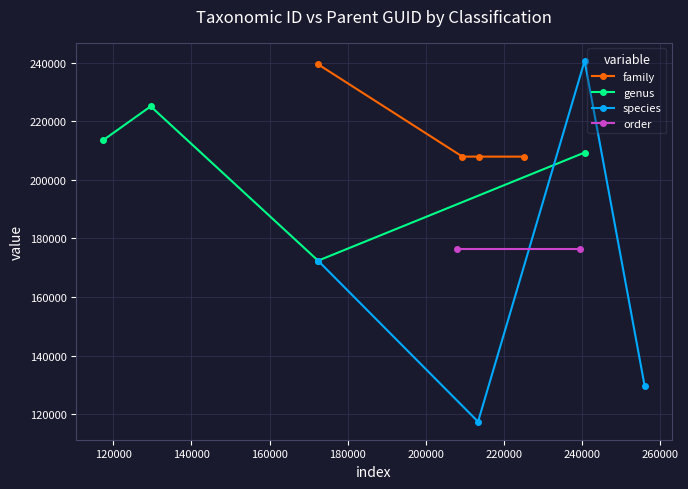

How many lines are shown in the chart?

4